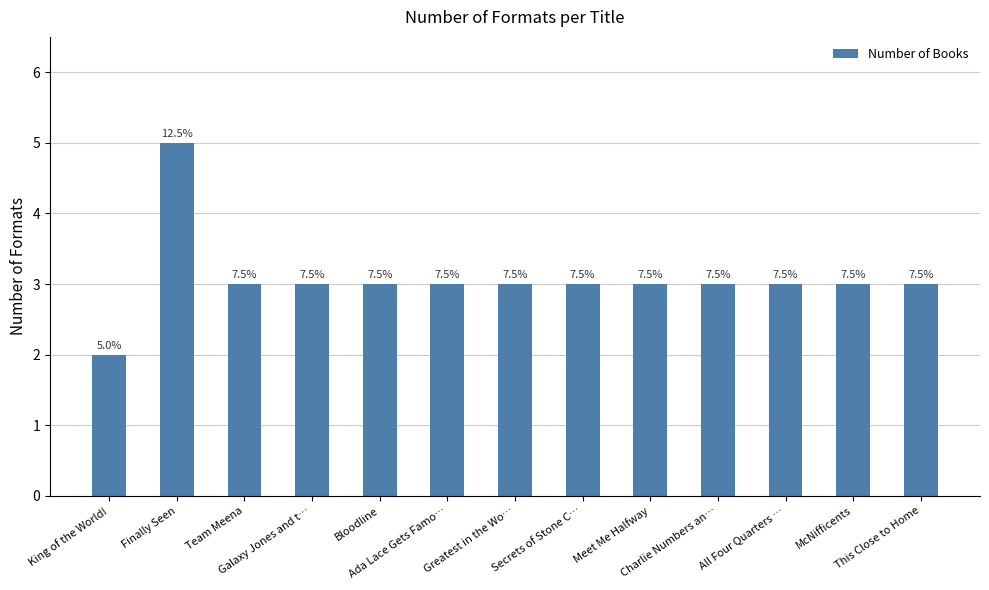

How many bars are there in total?

13